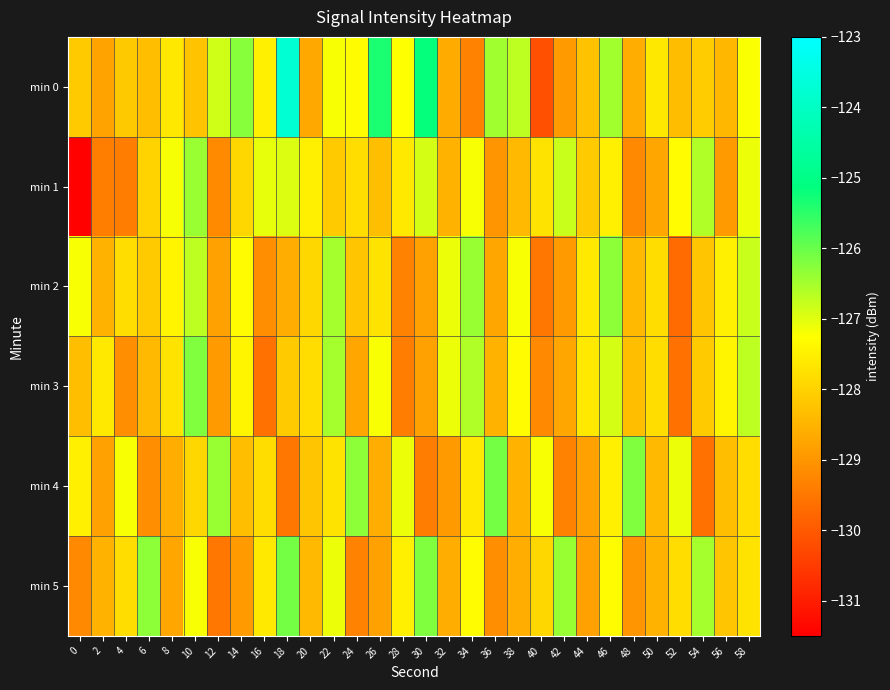

At which category is the sum across all series the highest?

46